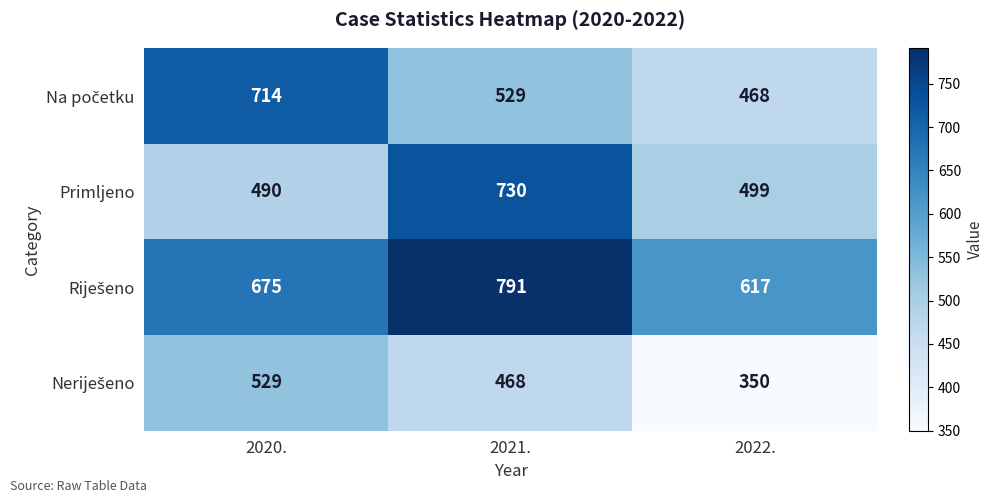

True or false: Primljeno has a value of 291 at 2021..

False